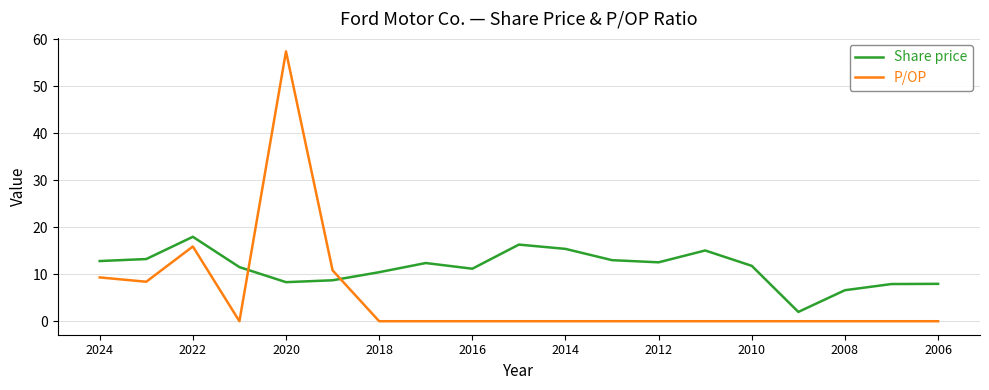

What is the greatest value displayed?

57.4